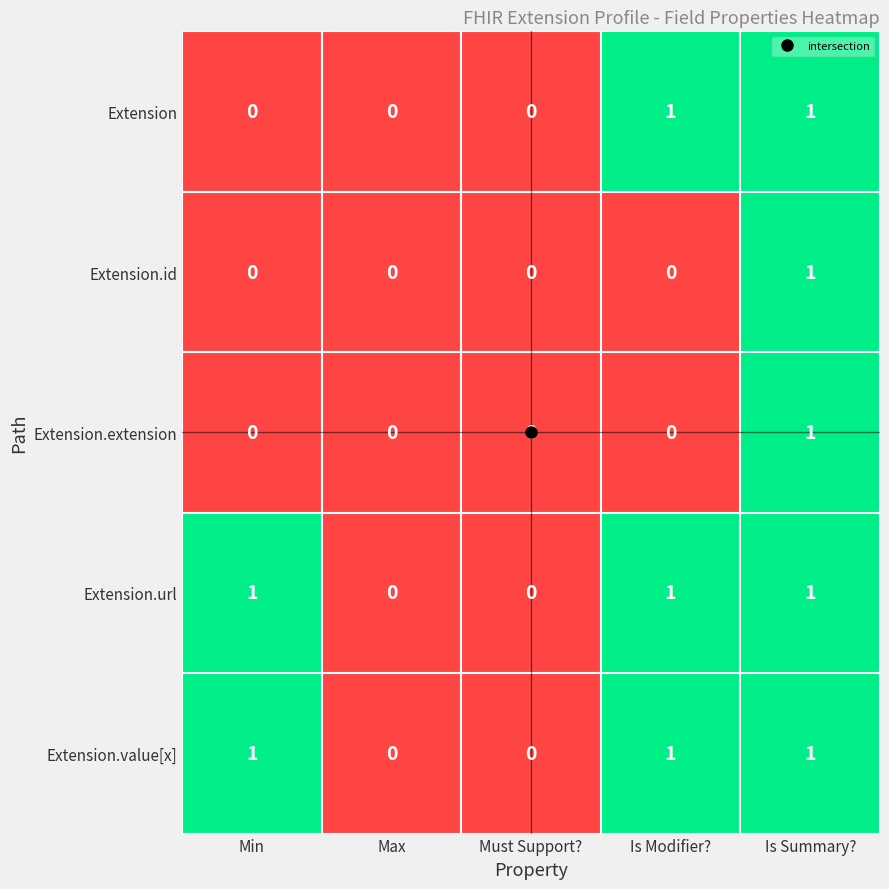

Count the number of data series in this chart.

5